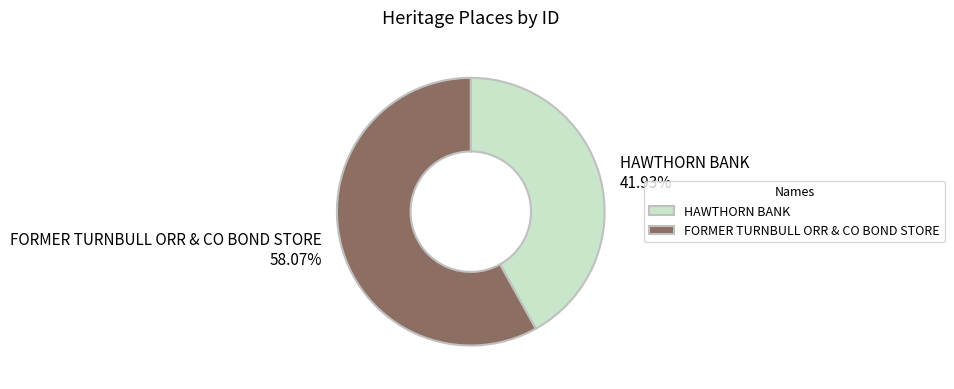

To the nearest percent, what portion does HAWTHORN BANK represent?

42%